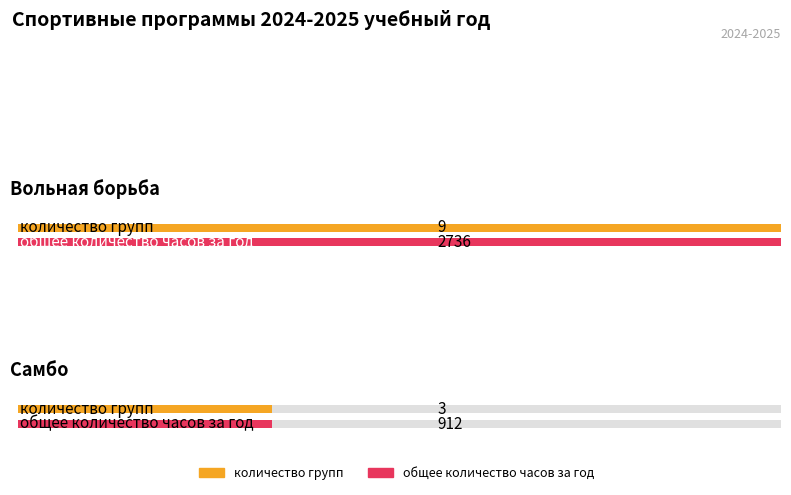

Is it true that количество групп equals 2 at самбо?

False